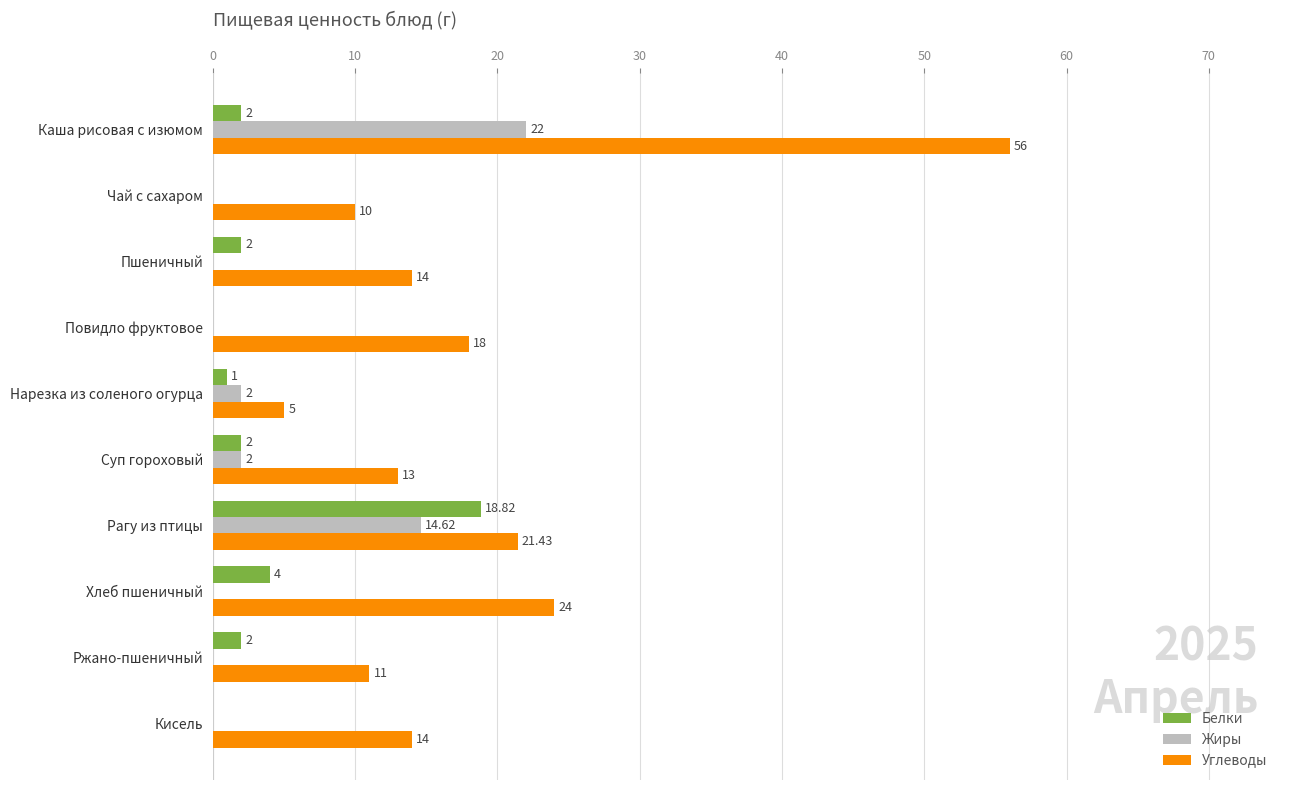

Which series has the largest range (max minus min)?

Углеводы